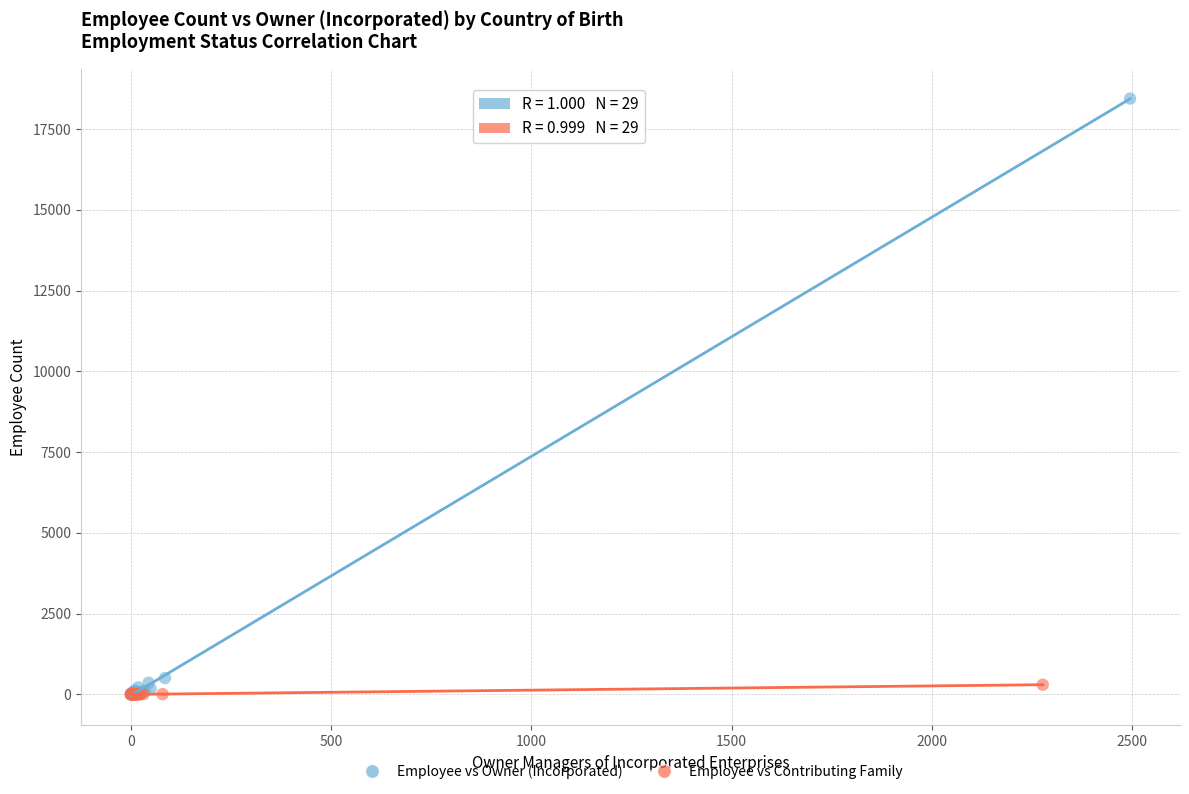

Which series has the largest Y range (max minus min)?

Employee vs Owner (Incorporated)